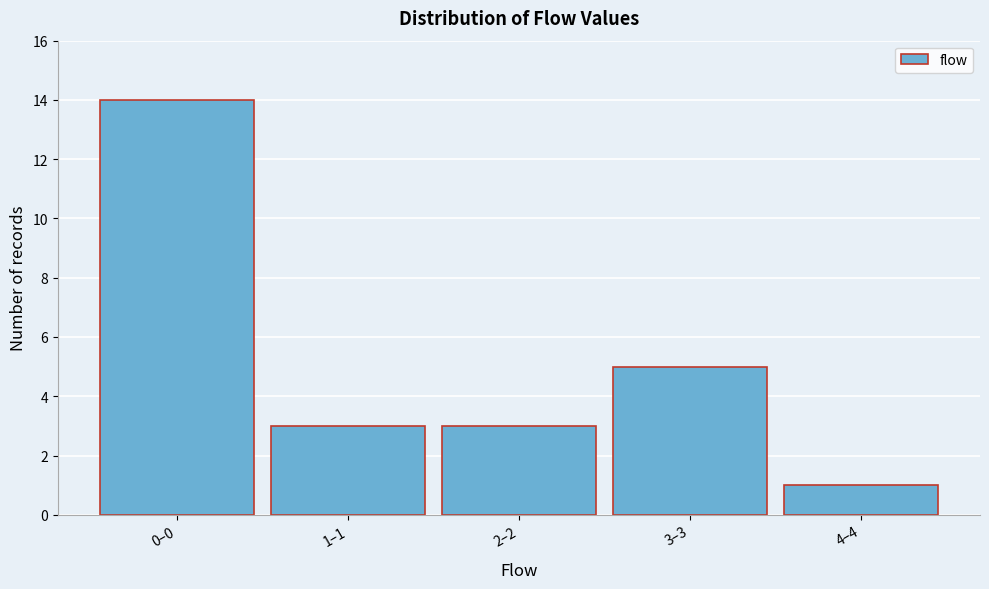

Reading left to right, list all the values displayed in this chart.

14	3	3	5	1